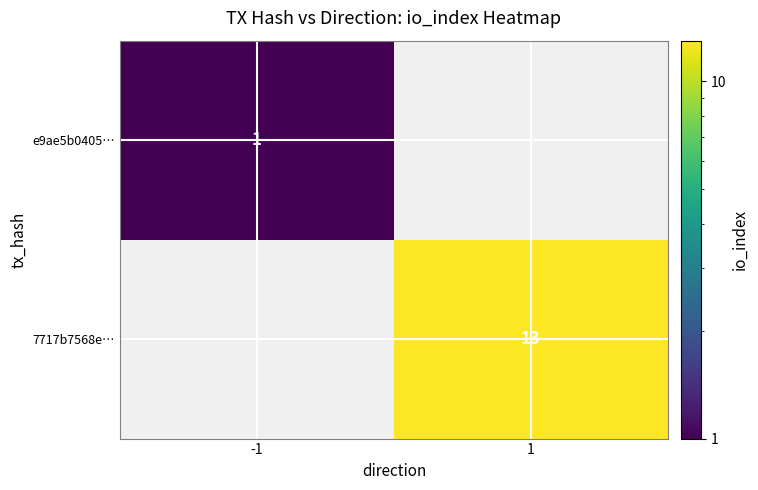

True or false: e9ae5b0405… has a value of 1 at -1.

True